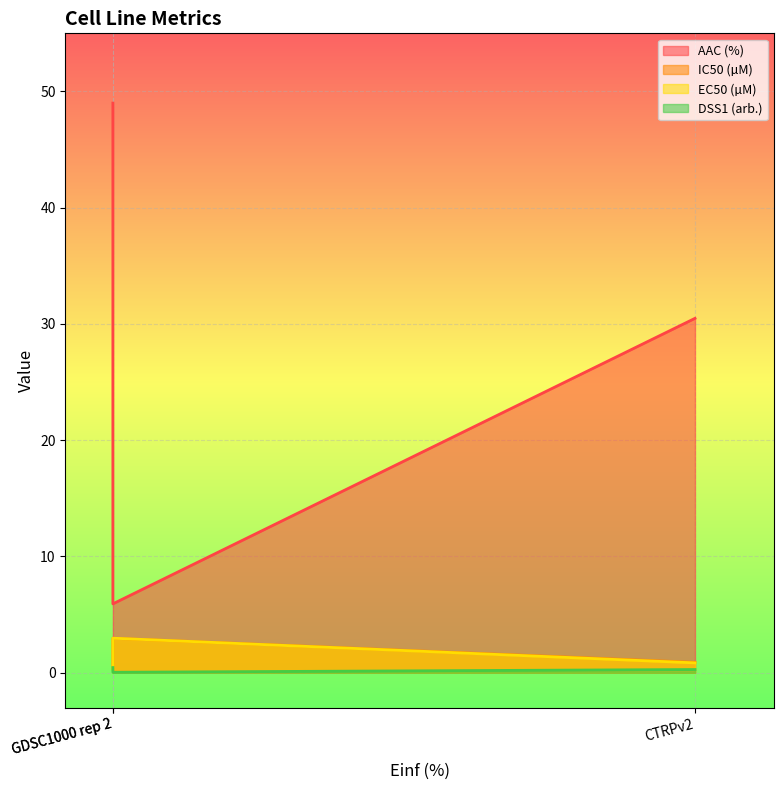

What is the sum of all AAC (%) values?

85.4